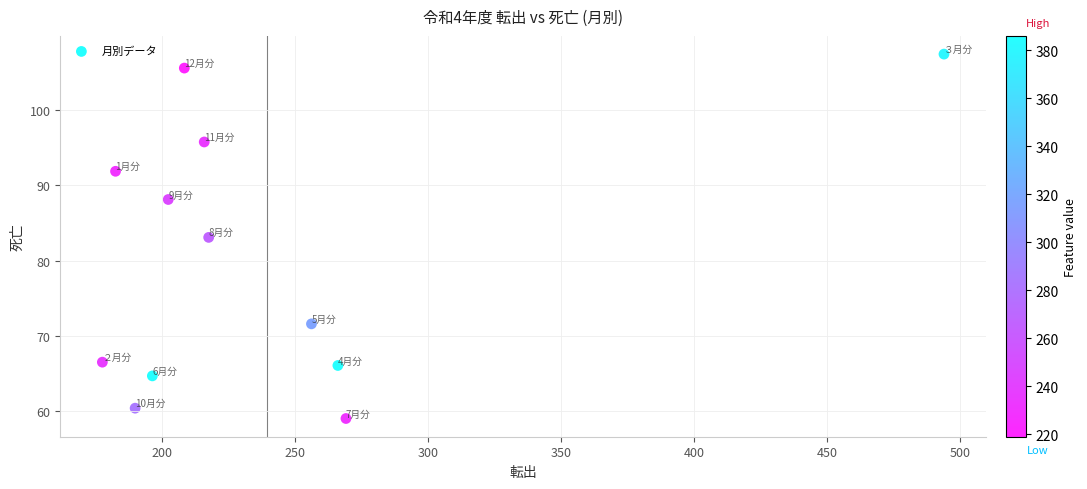

What is the average Y value?

80.0